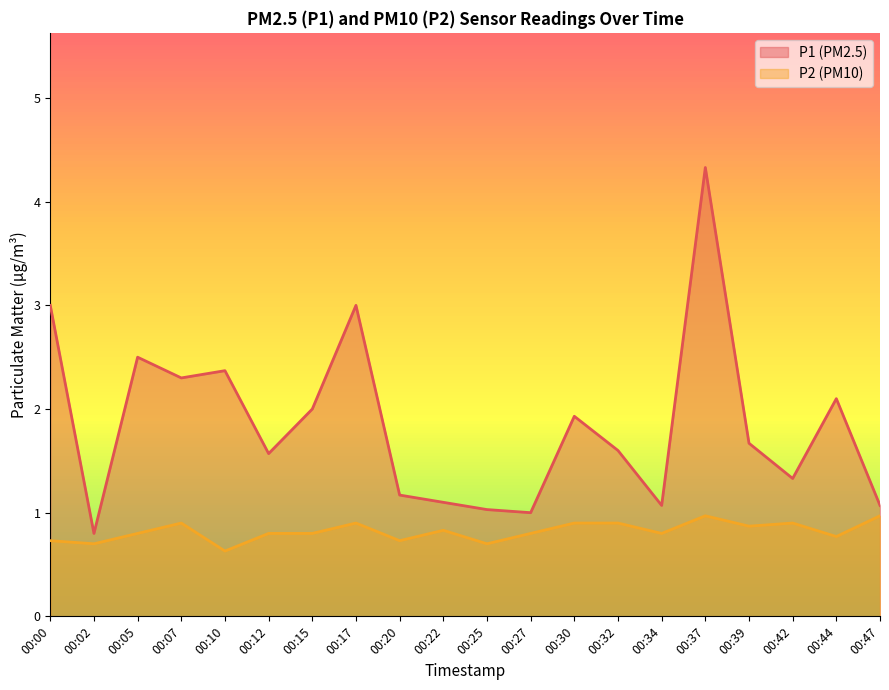

True or false: P1 line has more than 2 interior local peaks.

True